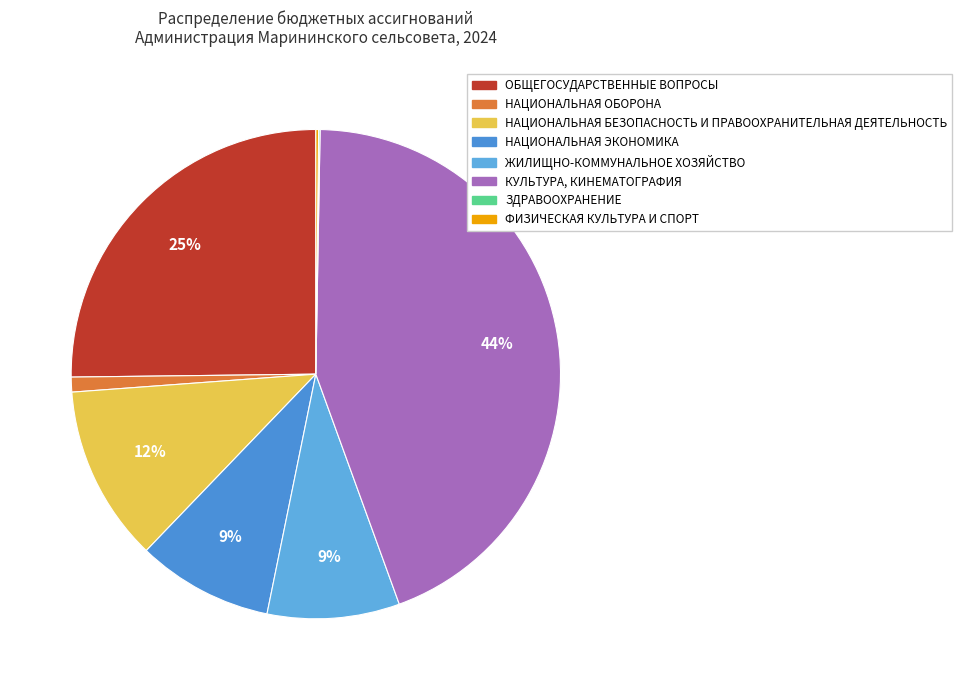

To the nearest percent, what is the average slice percentage?

12%